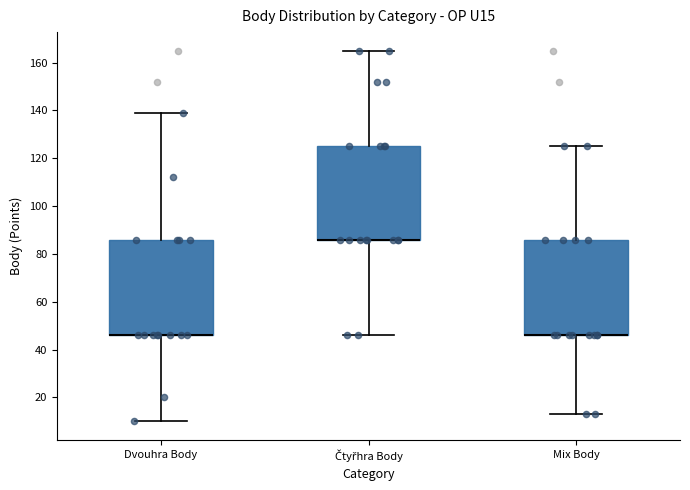

Reading left to right, read every box against the y-axis: the position of its median line, the range the box covers, and the ends of its whiskers. The values are not printed on the chart, so give them approximately, as read against the axis.

Dvouhra Body: median 46 (drawn on the box's lower edge), box 46 to 86, whiskers 10 to 140
Čtyřhra Body: median 86 (drawn on the box's lower edge), box 86 to 126, whiskers 46 to 166
Mix Body: median 46 (drawn on the box's lower edge), box 46 to 86, whiskers 14 to 126